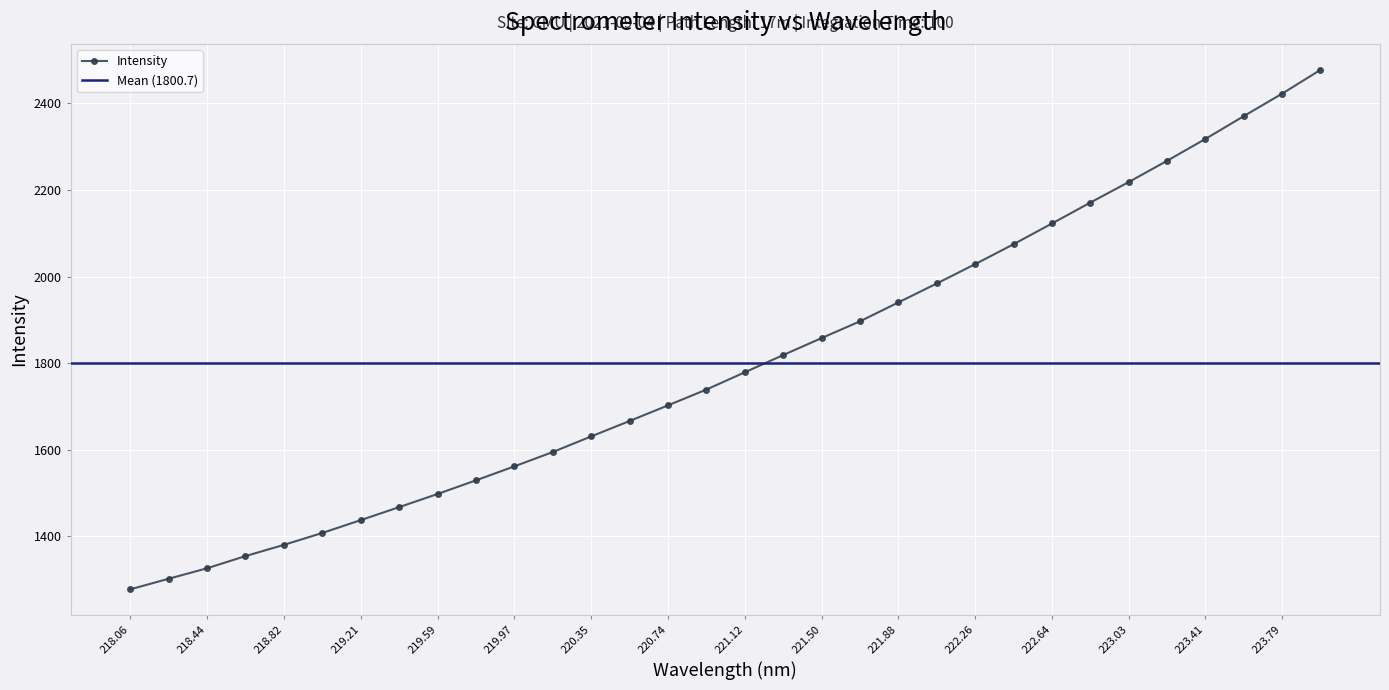

What is the minimum value for Intensity?

1277.6